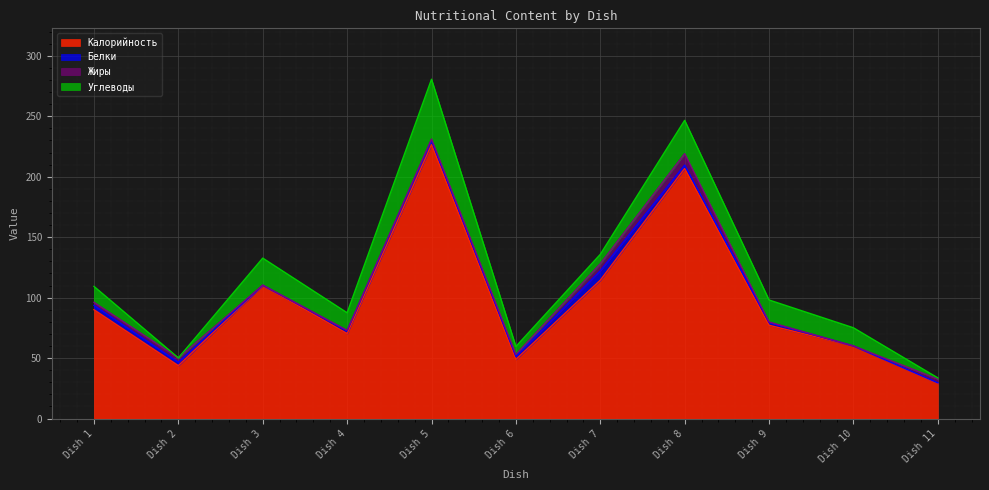

True or false: Белки and Калорийность intersect in this chart.

False